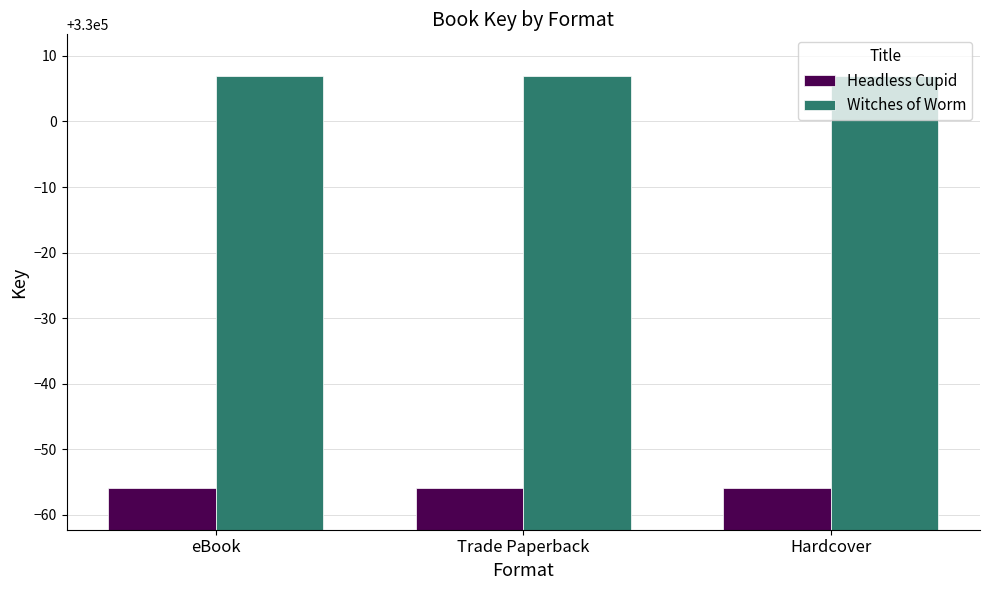

At eBook, list the series in order from largest to smallest.

Witches of Worm, Headless Cupid